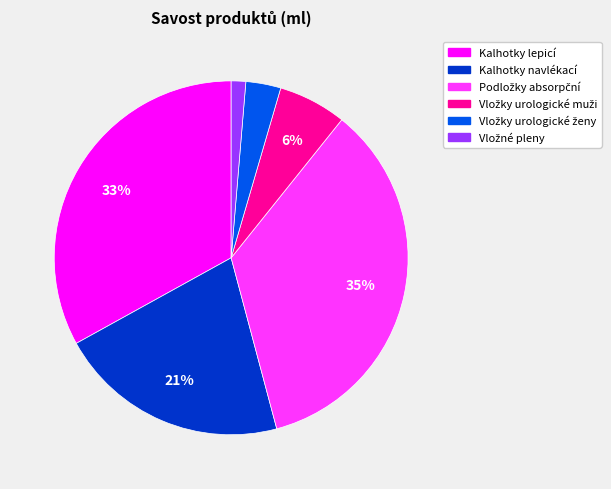

Is there a majority slice in this chart?

No